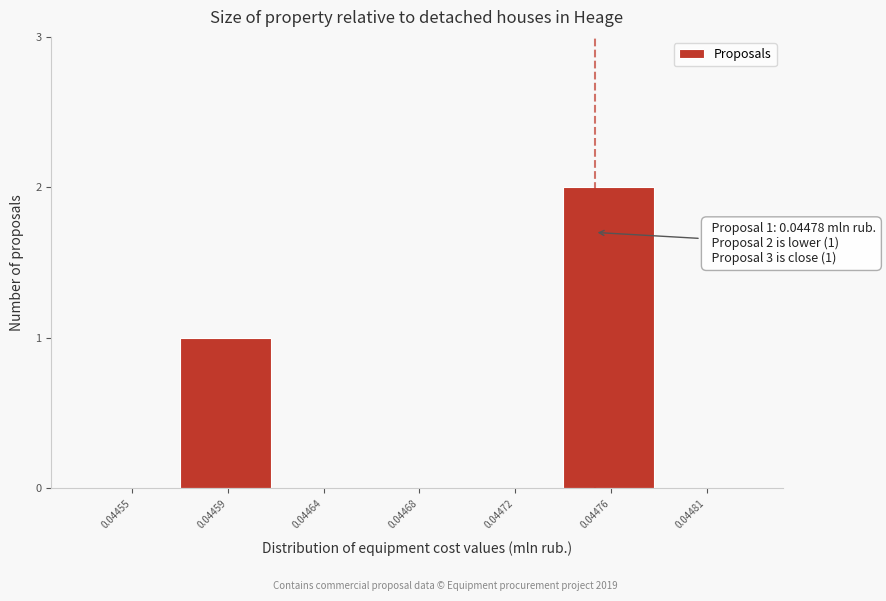

Reading left to right, transcribe all the data shown in this chart.

0.04455=0	0.04459=1	0.04464=0	0.04468=0	0.04472=0	0.04476=2	0.04481=0